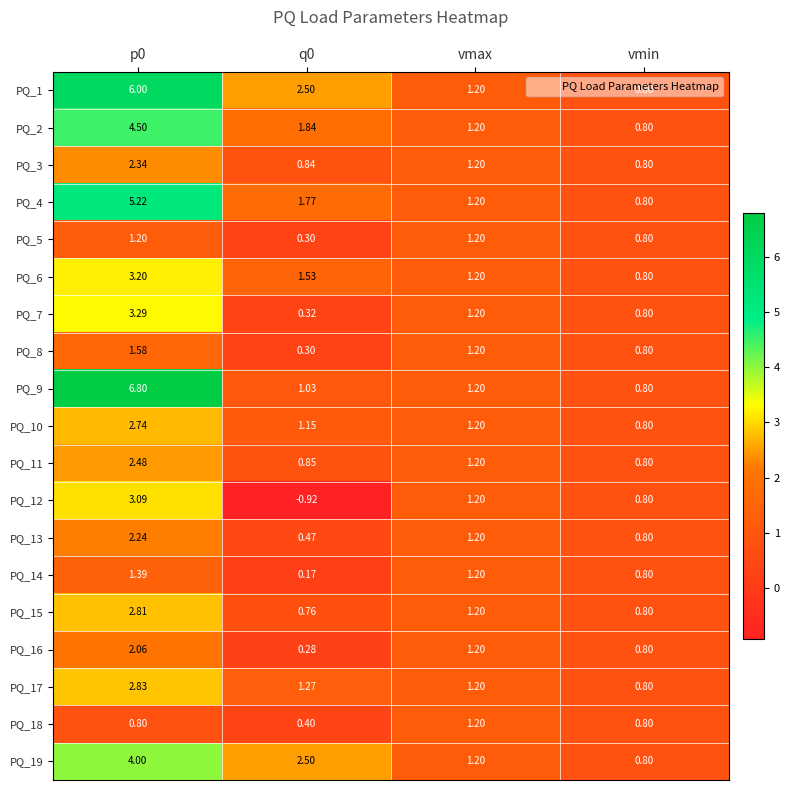

At which label does PQ_1 reach its minimum?

vmin